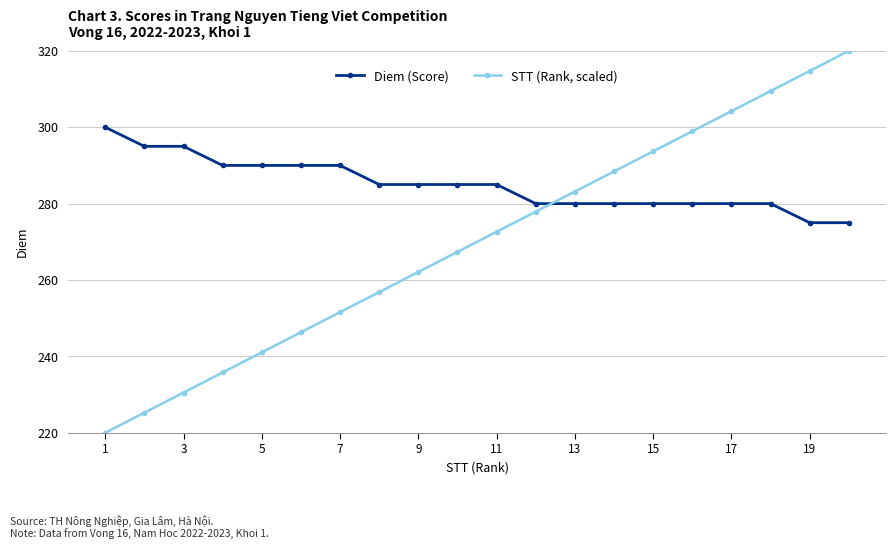

List the series in order of their overall mean, highest first.

Diem (Score), STT (Rank, scaled)